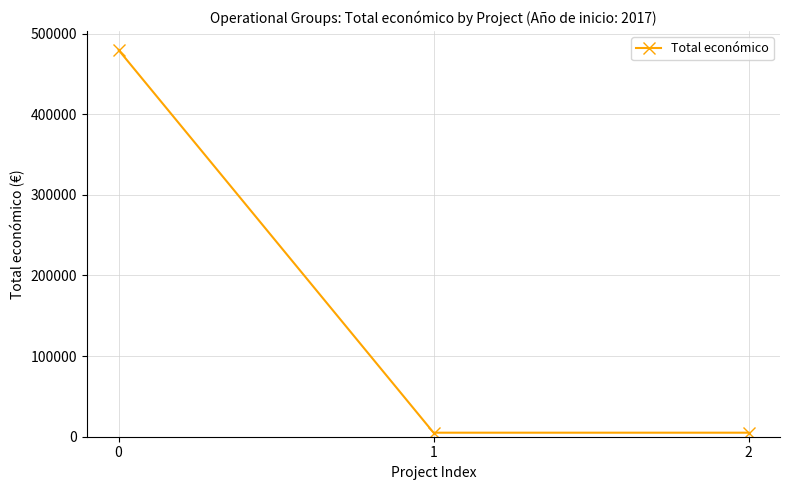

What is the value of the 3rd point from the left?

5000